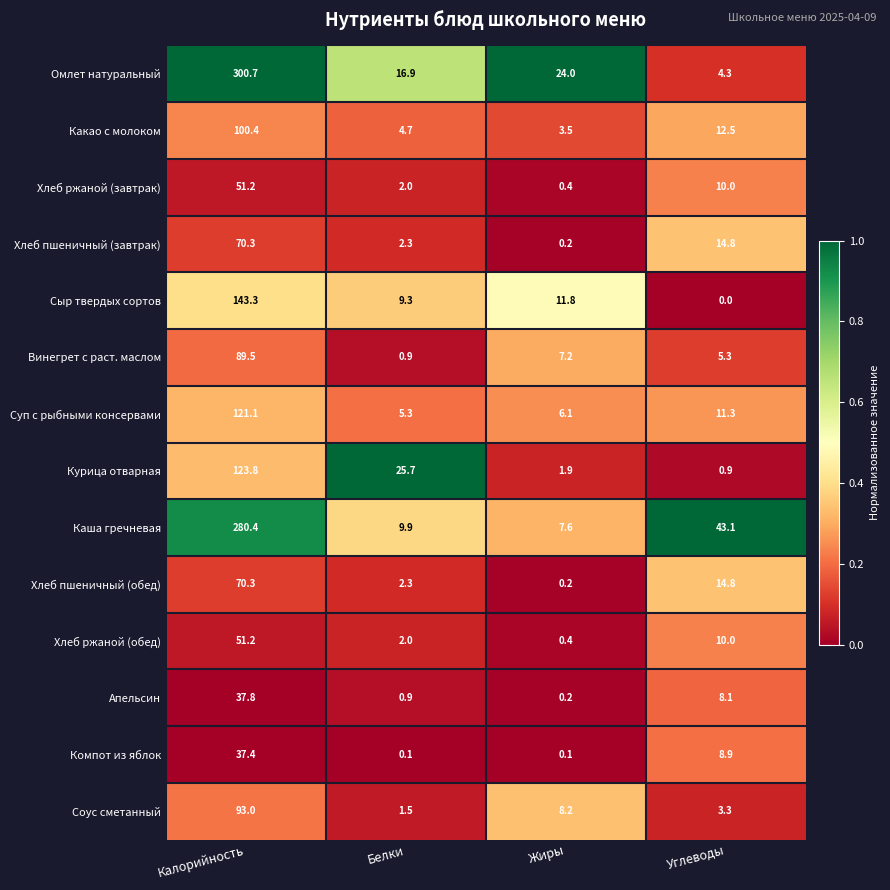

At how many categories does at least one series exceed 0?

4